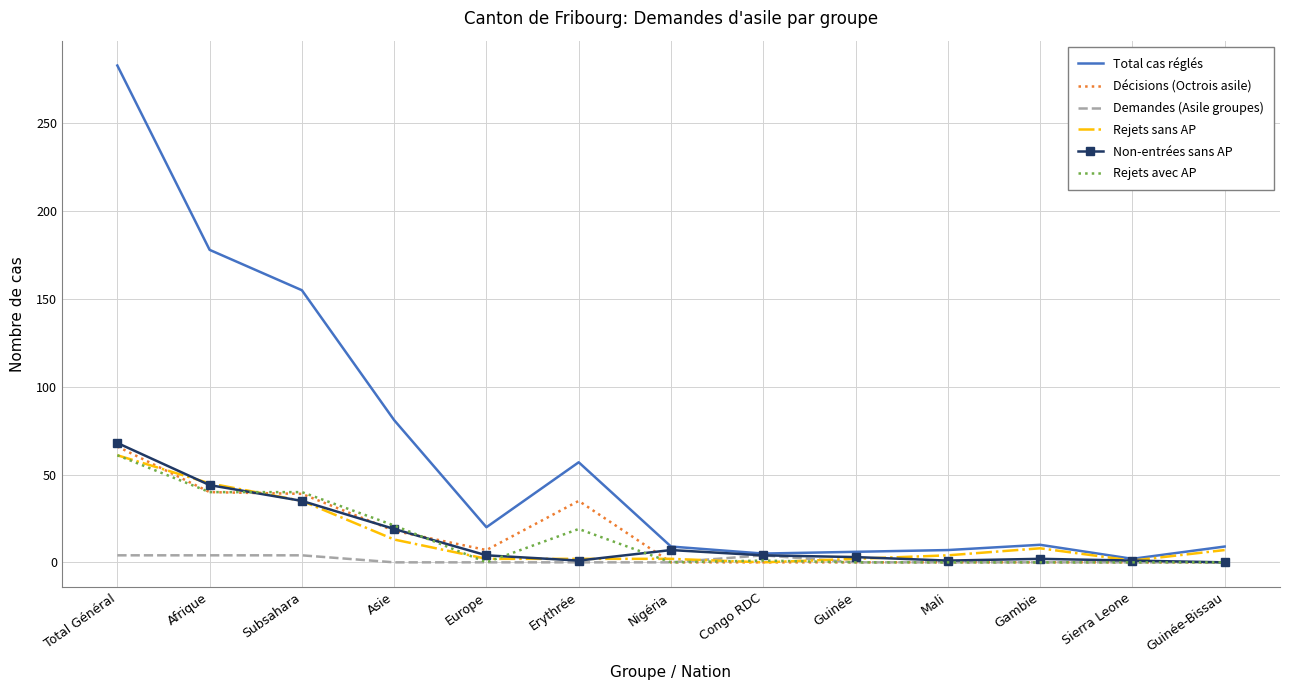

How many series are shown in this chart?

6